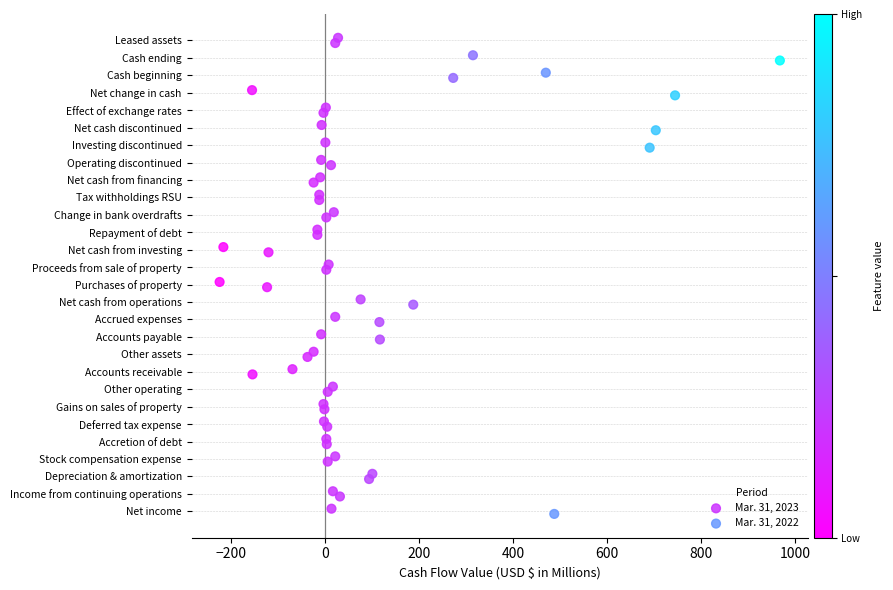

Which series reaches the maximum Y coordinate?

Mar. 31, 2023